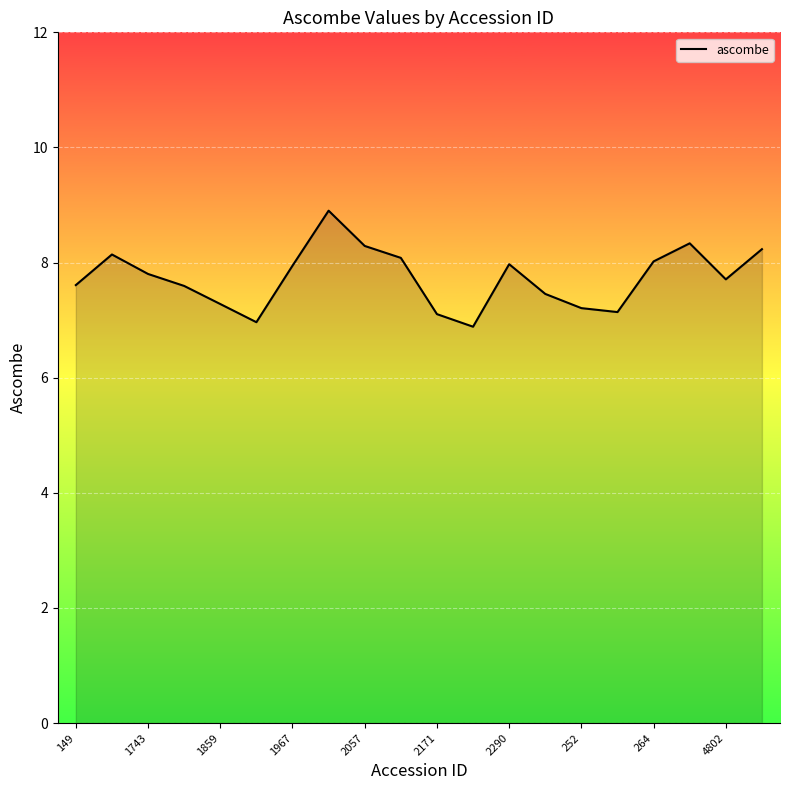

What is the greatest value displayed?

8.9